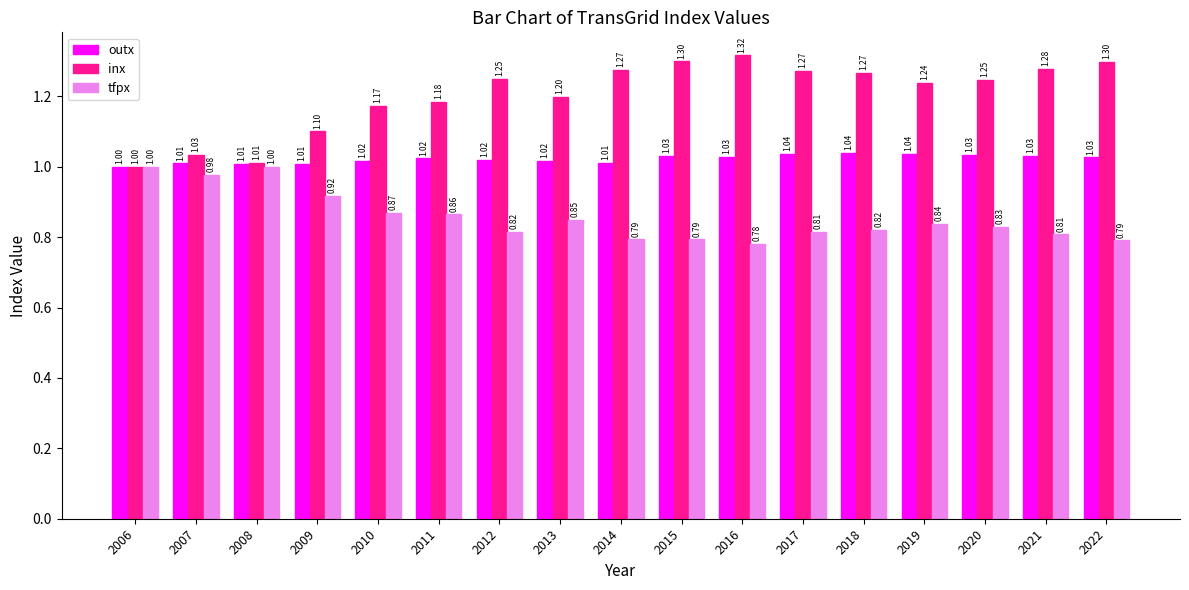

What is the difference between the maximum and minimum values in the tfpx series?

0.2